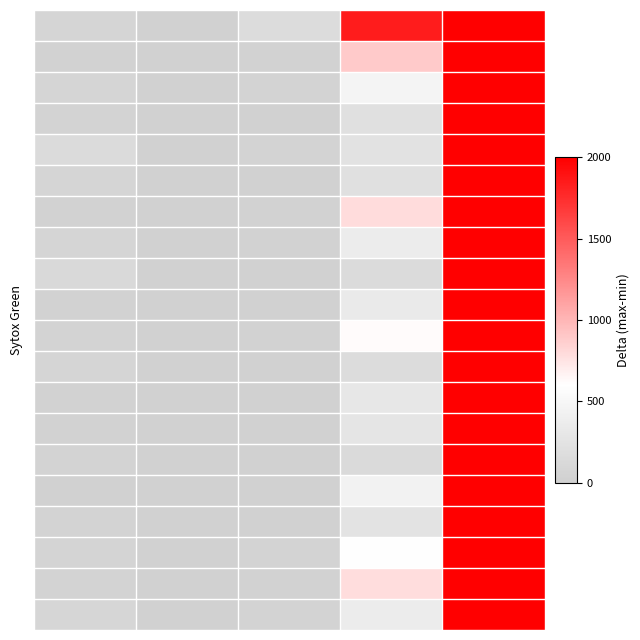

What is the smallest value displayed?

1.6